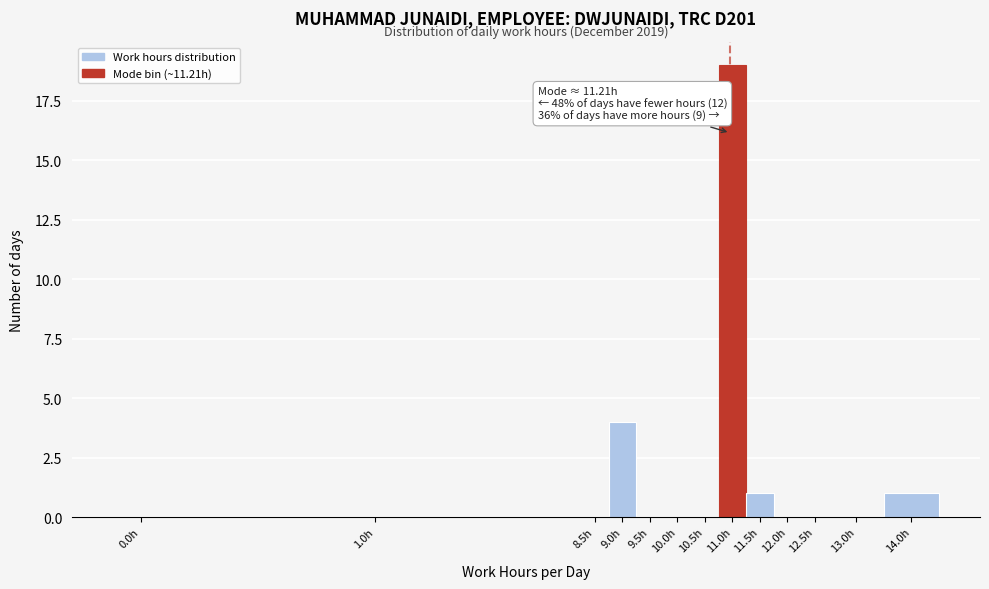

Reading left to right, transcribe all the data shown in this chart.

0.0h=0	1.0h=0	8.5h=0	9.0h=4	9.5h=0	10.0h=0	10.5h=0	11.0h=19	11.5h=1	12.0h=0	12.5h=0	13.0h=0	14.0h=1